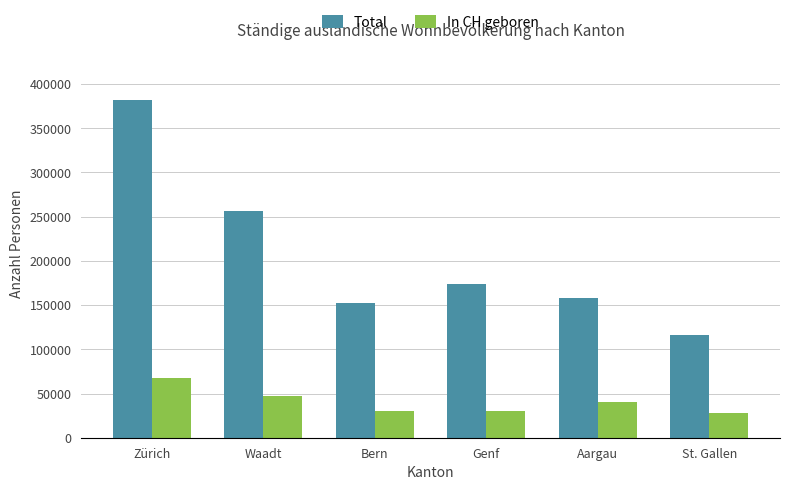

Which series changed the most between Waadt and Aargau?

Total